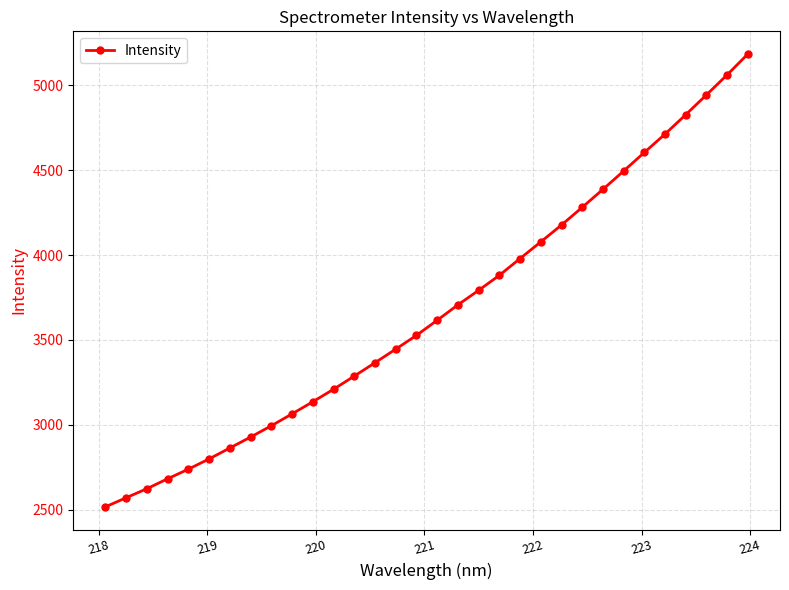

What is the difference between the second highest and minimum values?

2546.5